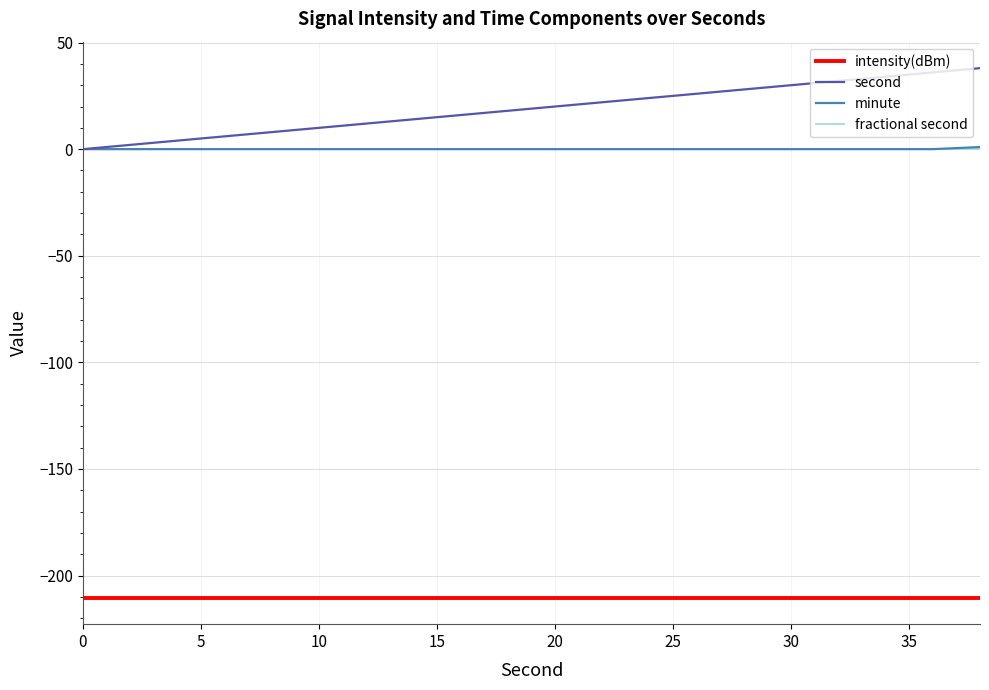

True or false: intensity(dBm) and fractional second intersect in this chart.

False